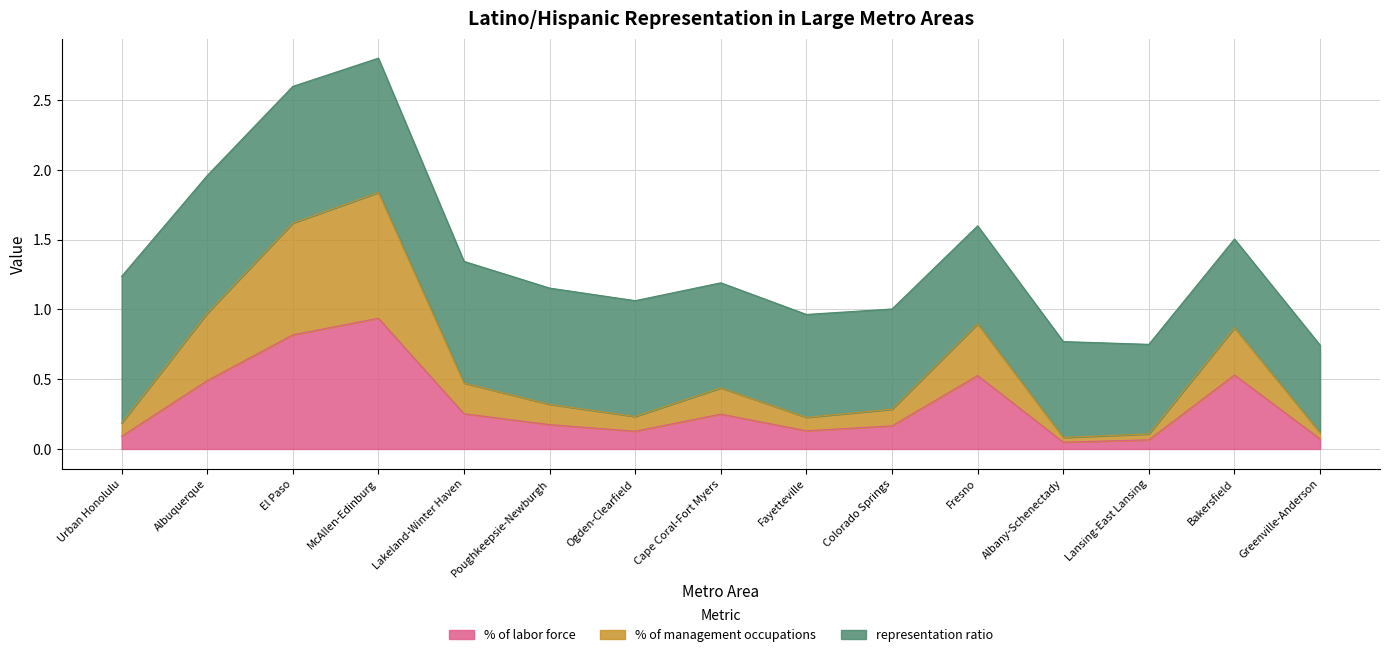

True or false: % of labor force has a value of 0.2 at Albuquerque.

False